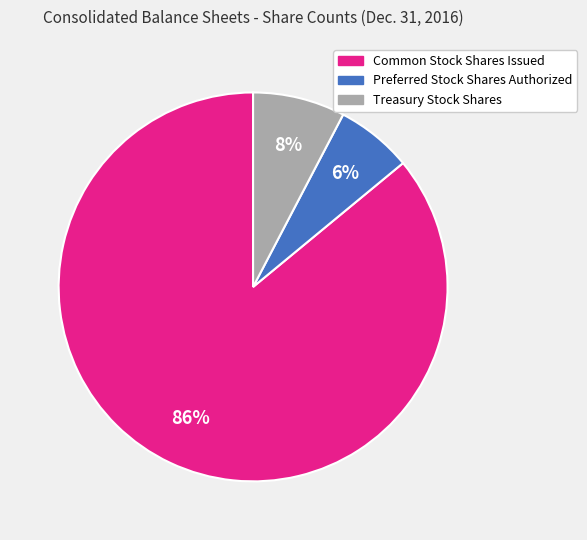

Count the number of slices in the pie.

3